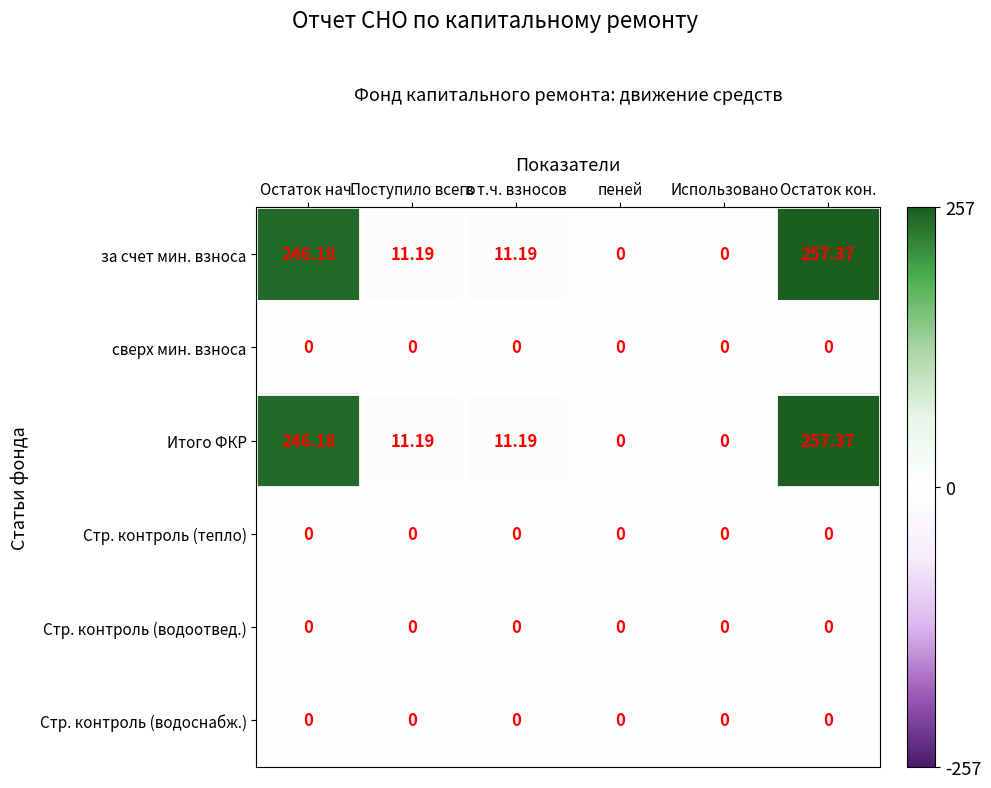

What is the total value across all series at Остаток нач.?

492.4